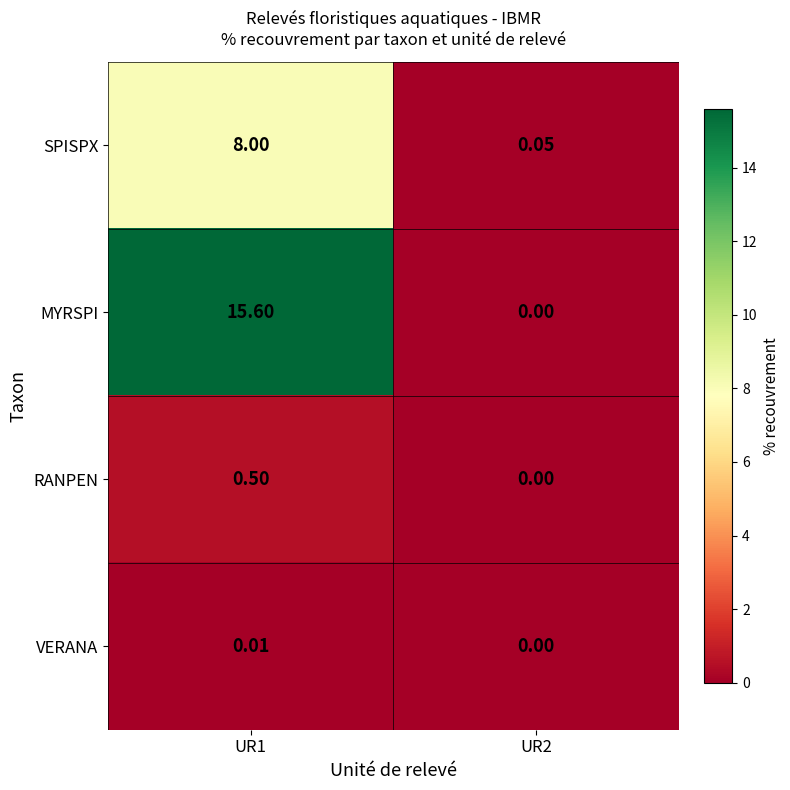

At UR1, list the series in order from largest to smallest.

MYRSPI, SPISPX, RANPEN, VERANA